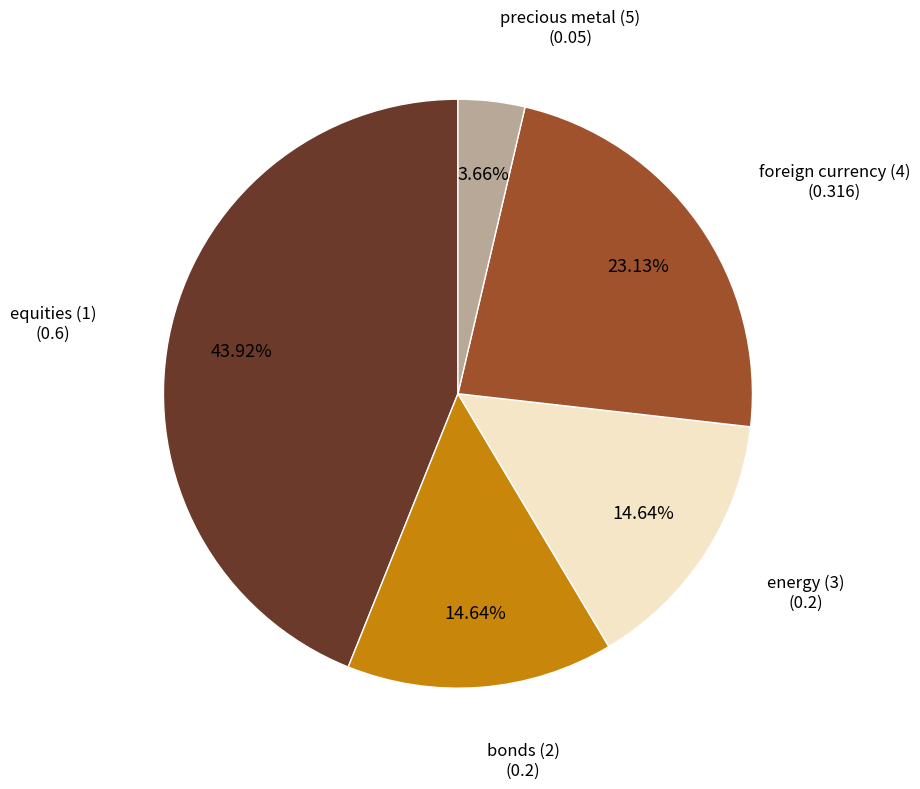

Does any single category account for the majority?

No